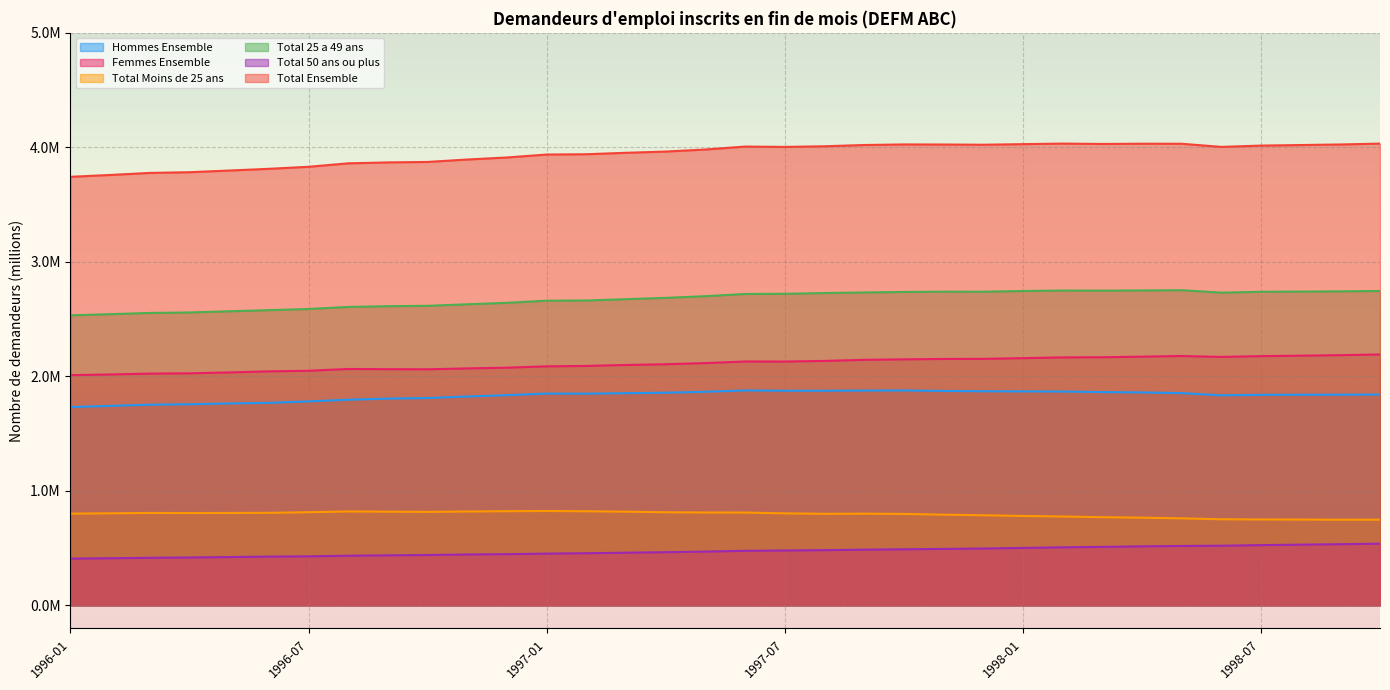

At which label is Total Ensemble closest to 3?

1996-01